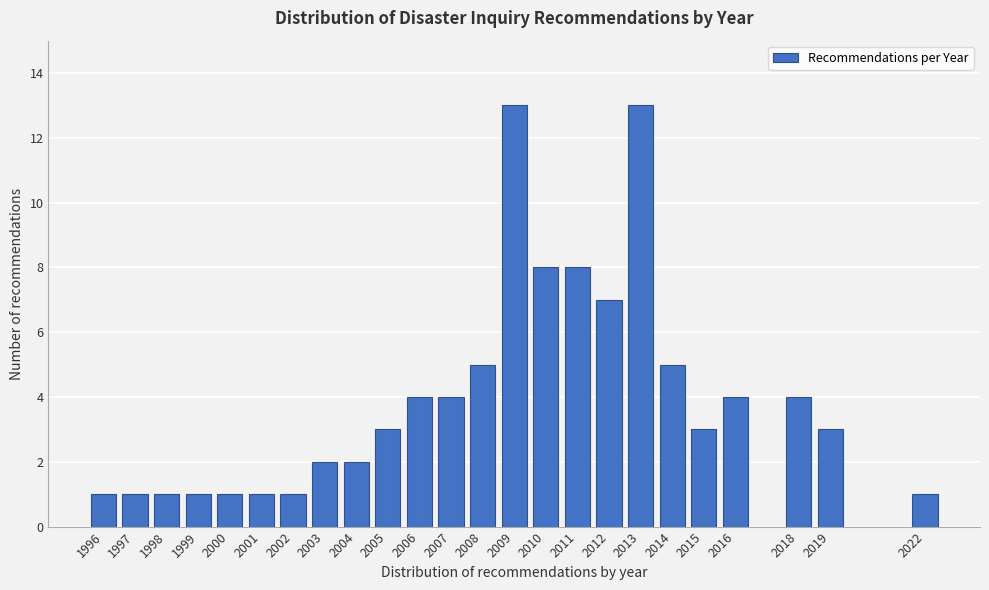

Reading right to left, extract all data points from this chart.

1	3	4	4	3	5	13	7	8	8	13	5	4	4	3	2	2	1	1	1	1	1	1	1